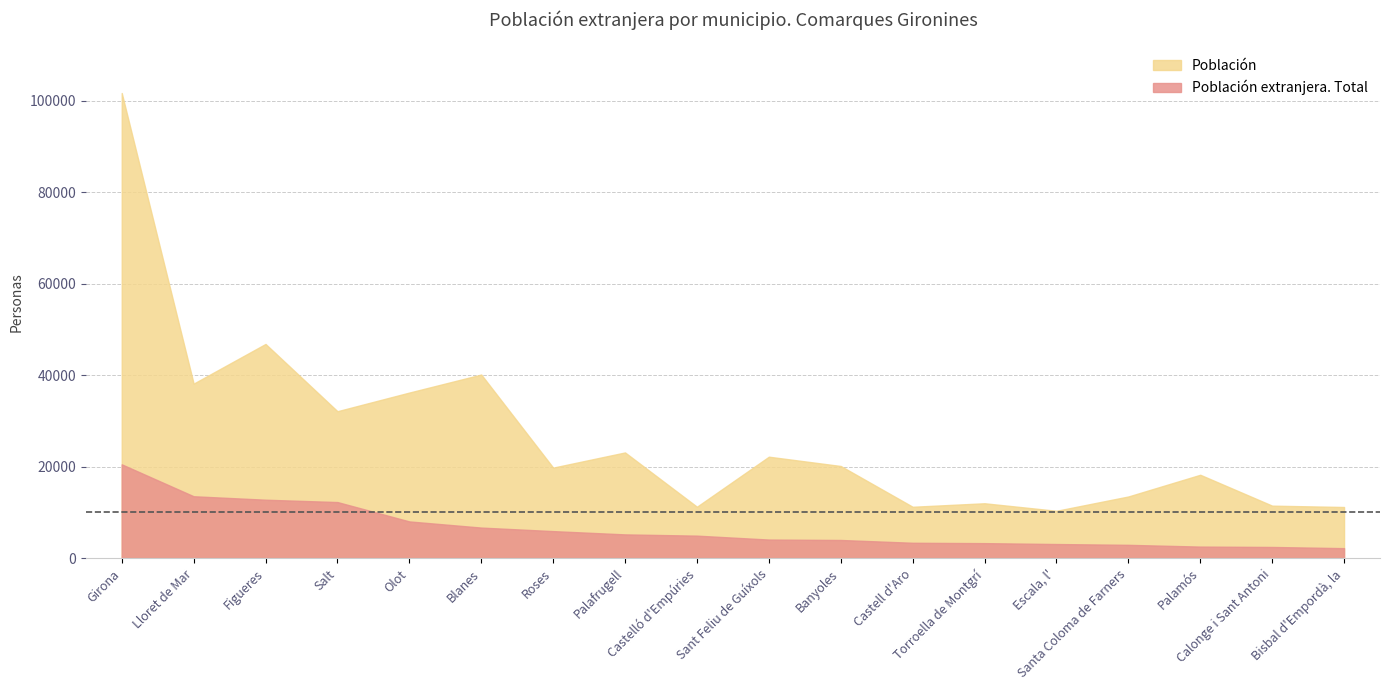

Where is Población nearest to the value 55994?

Figueres